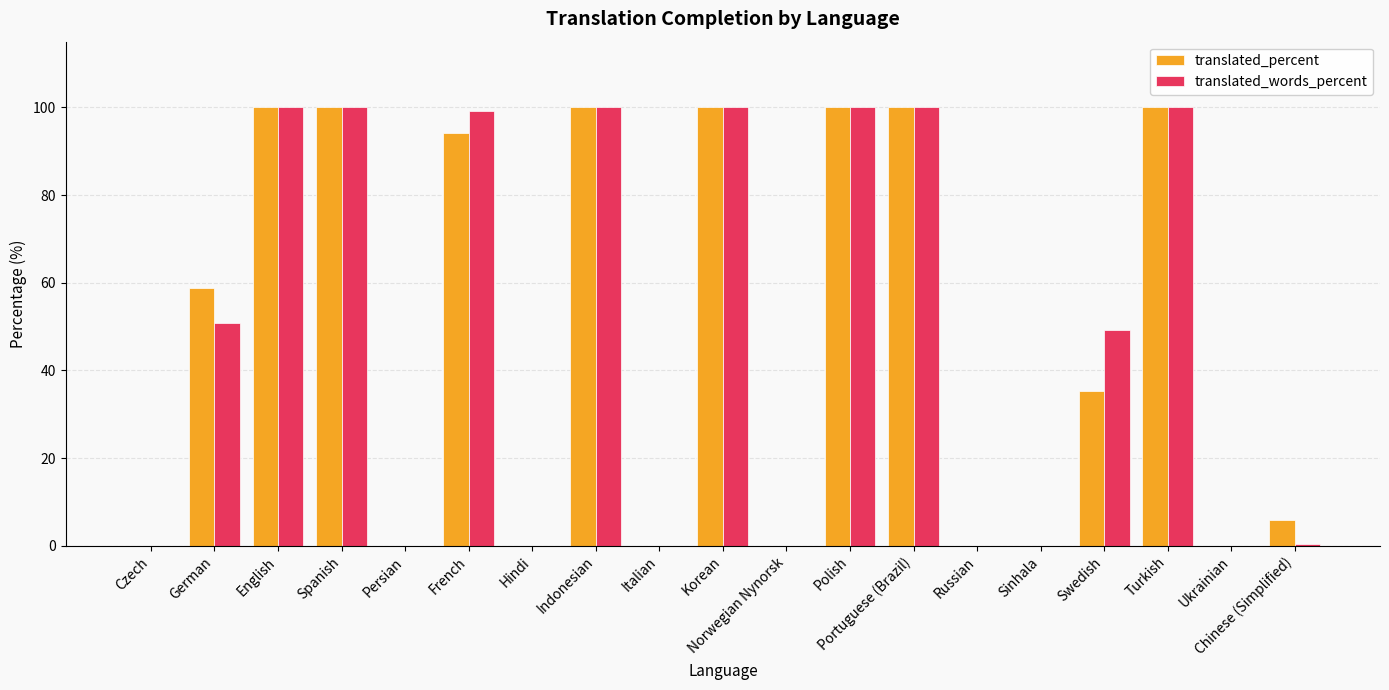

What is the total value across all series at Turkish?

200.0